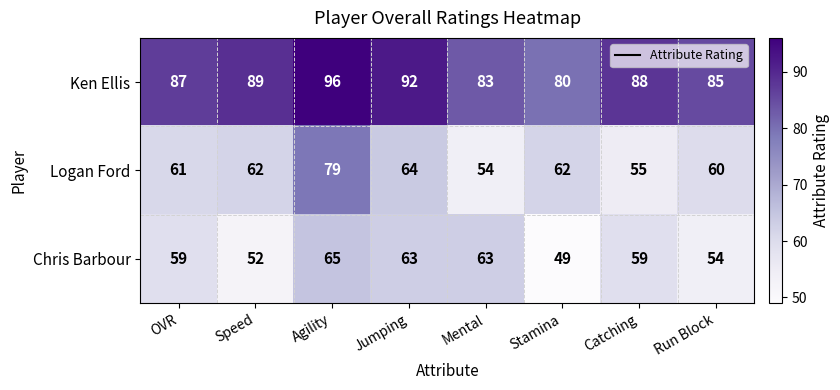

The value of Ken Ellis at Catching is 34. True or false?

False